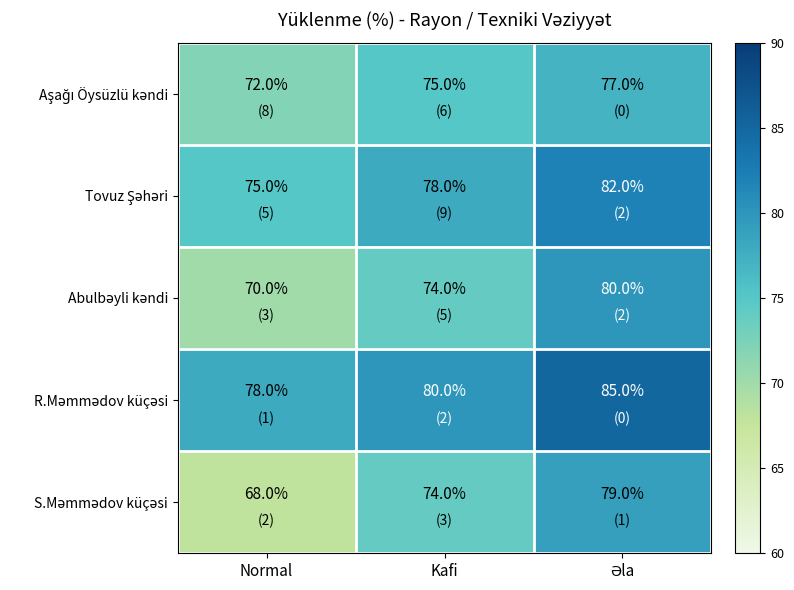

What is the total value across all series at Normal?

363